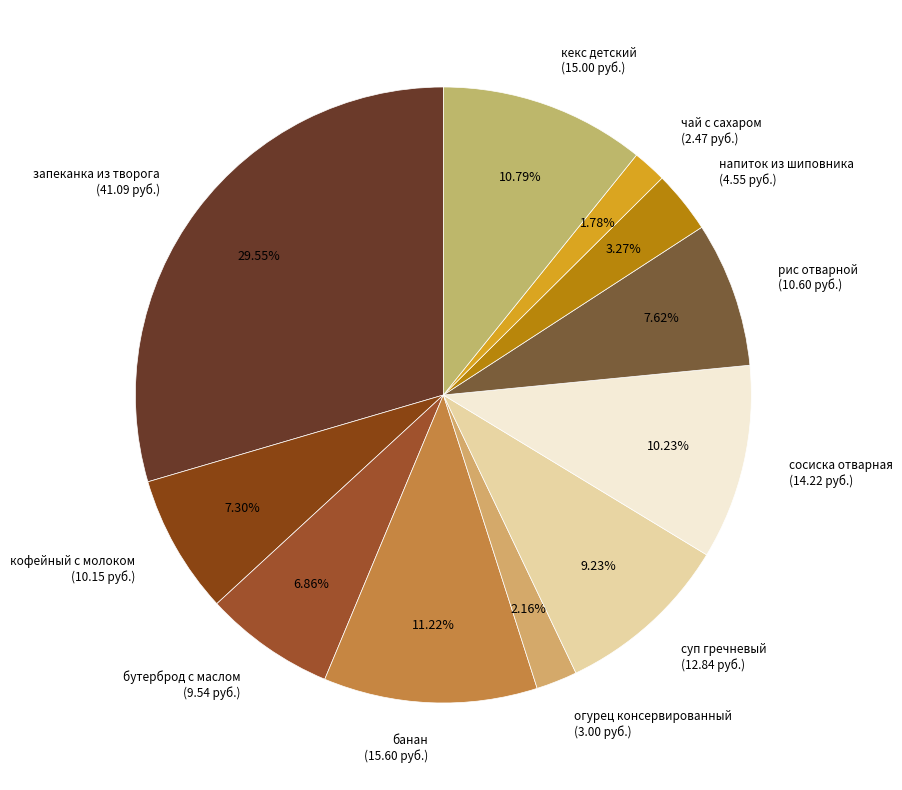

How many segments does this pie chart have?

11